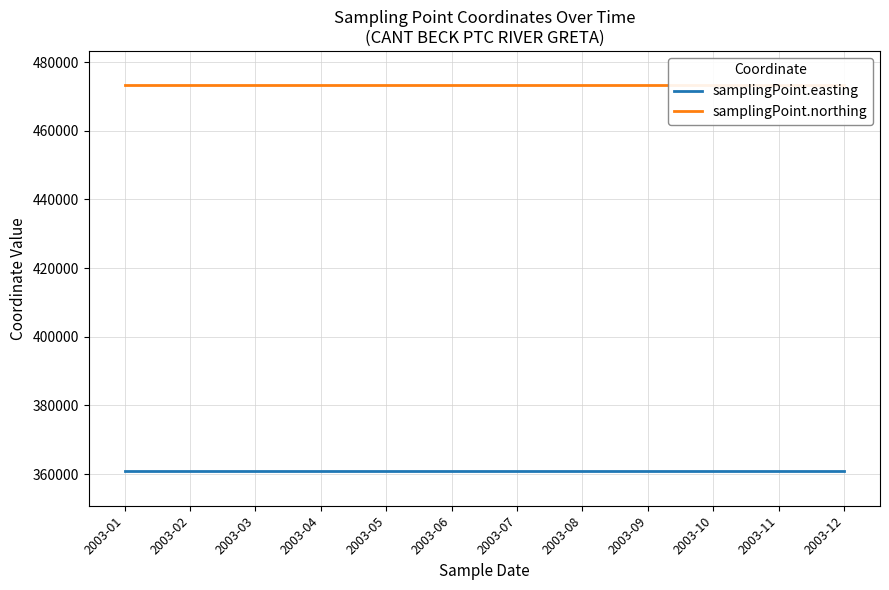

The value of samplingPoint.easting at 2003-02 is 360761. True or false?

True